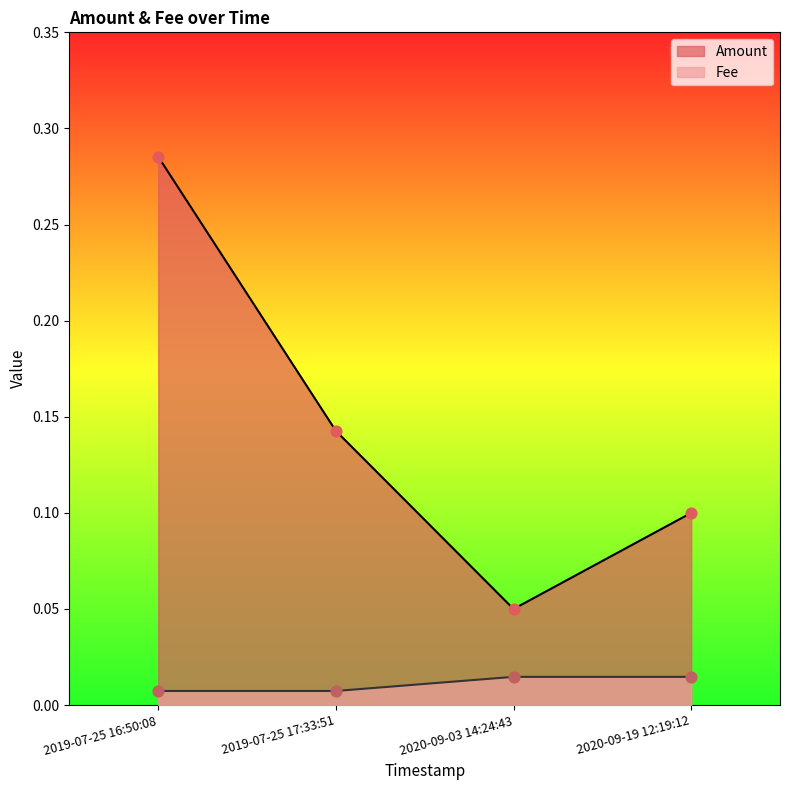

Which series has the largest total across all categories?

Amount